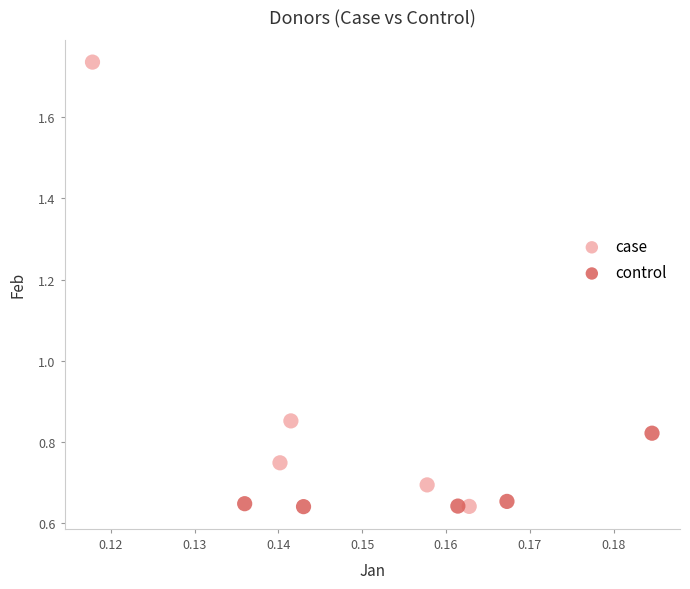

Which series reaches the maximum Y coordinate?

case